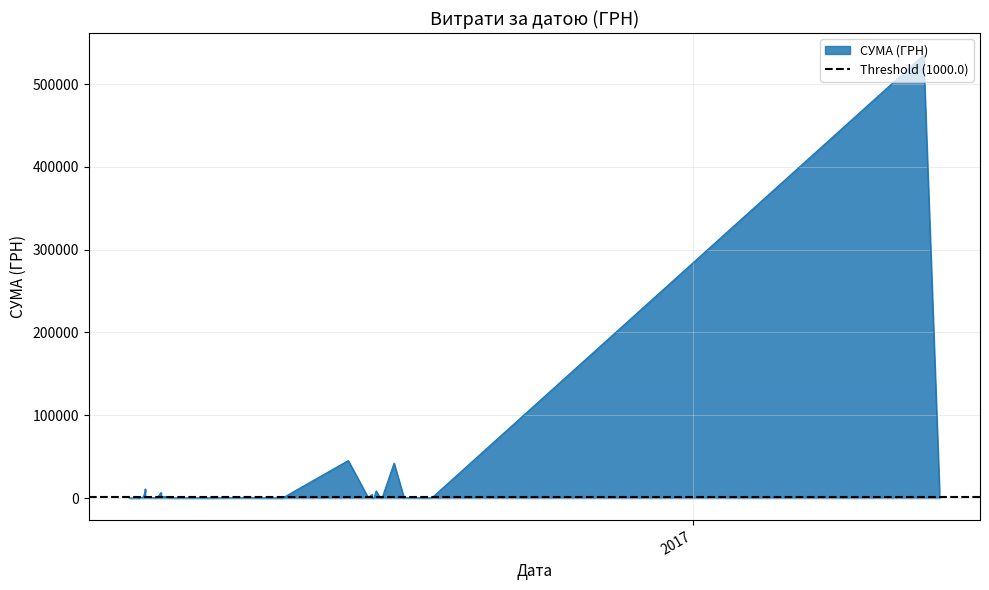

What is the value of the 25th point from the left?

6700.0